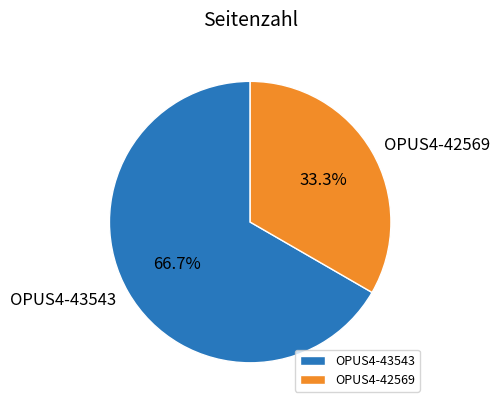

What is the largest slice in the pie chart?

OPUS4-43543